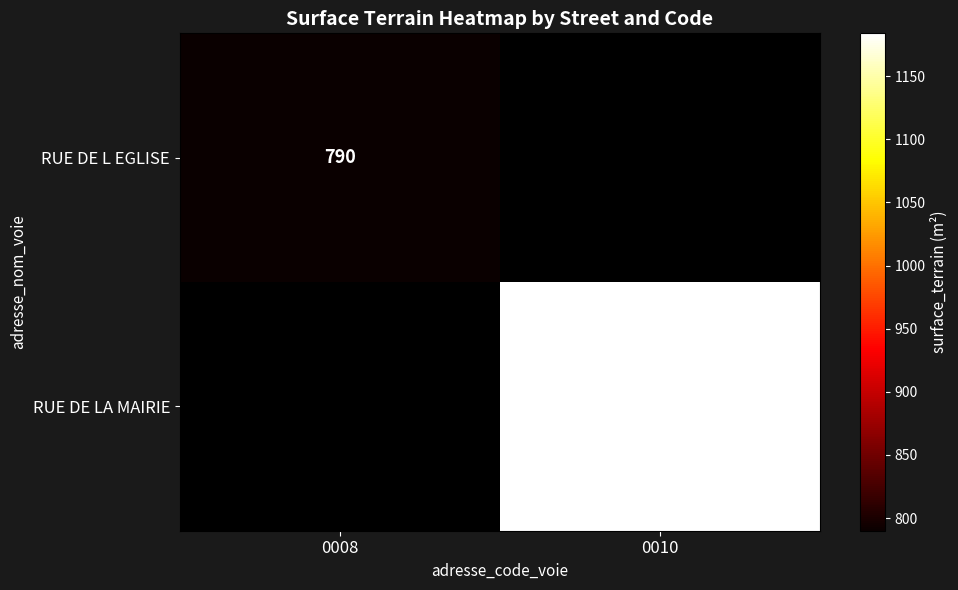

The value of RUE DE LA MAIRIE at 0010 is 1691. True or false?

False